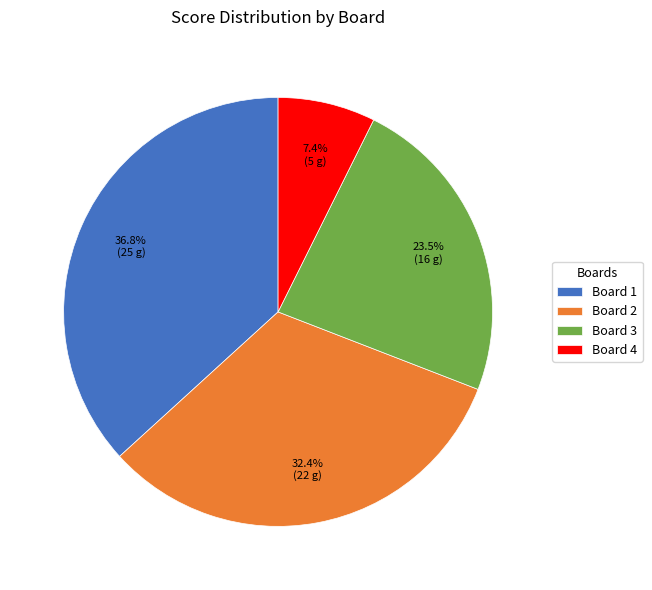

To the nearest percent, what percentage of the pie is Board 1?

37%